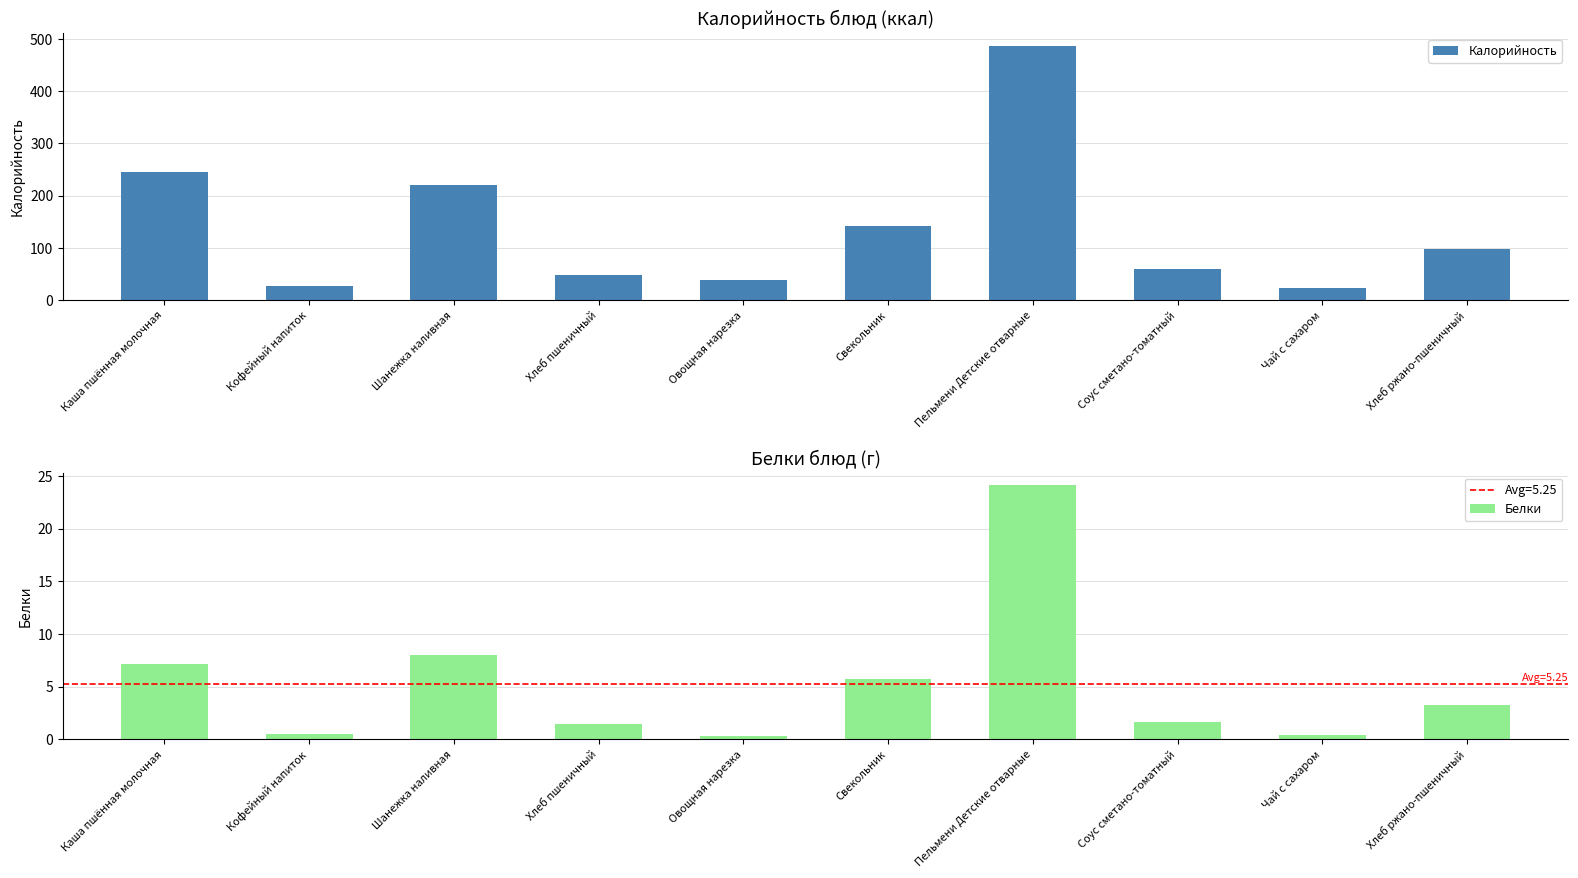

What is the label of the 10th bar from the right?

Каша пшённая молочная